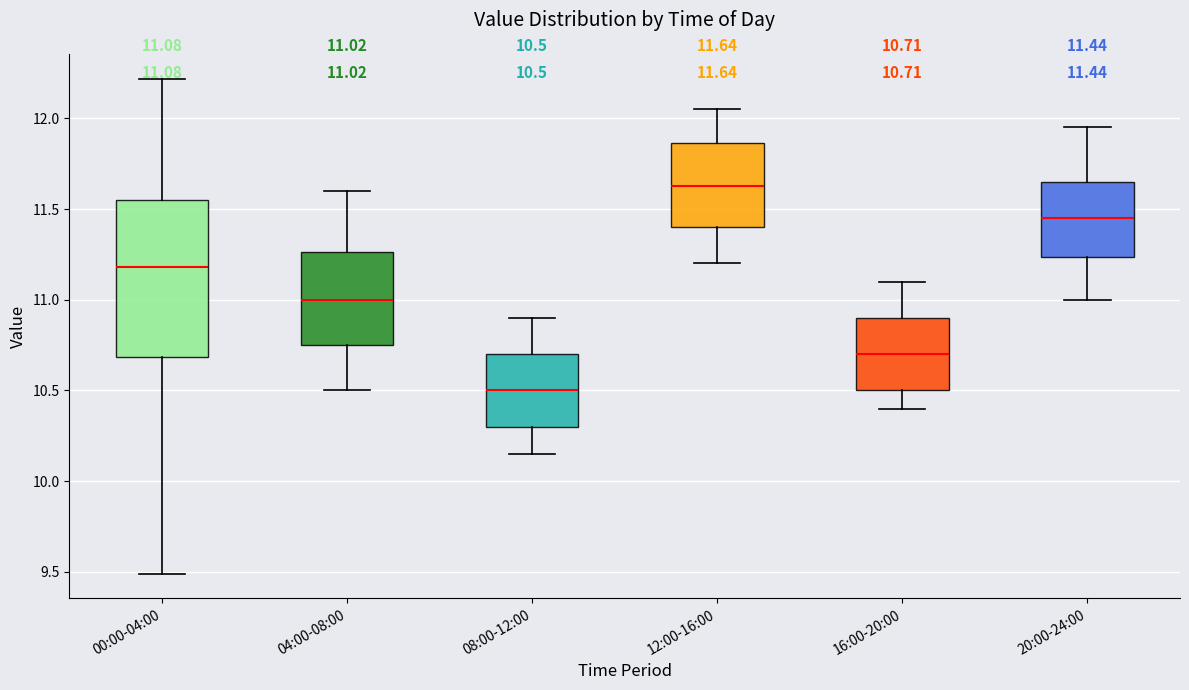

Which box's median line is the highest?

12:00-16:00